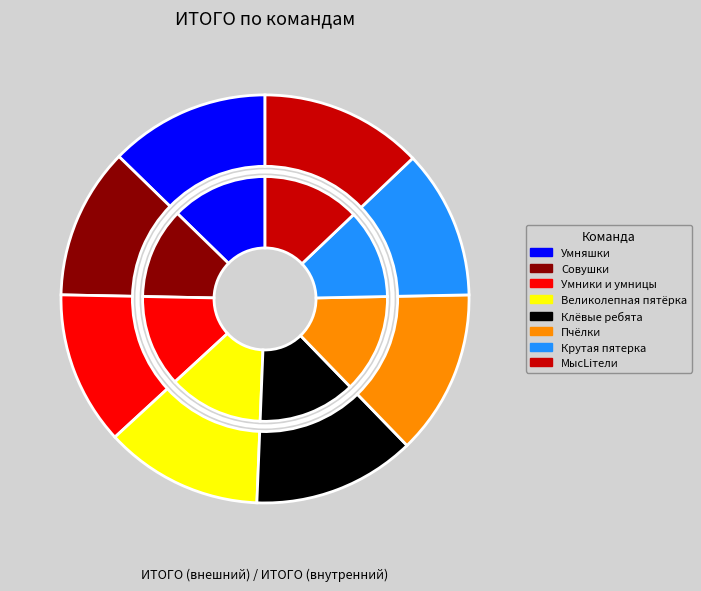

What percentage is NOT represented by Великолепная пятёрка?

87.5%